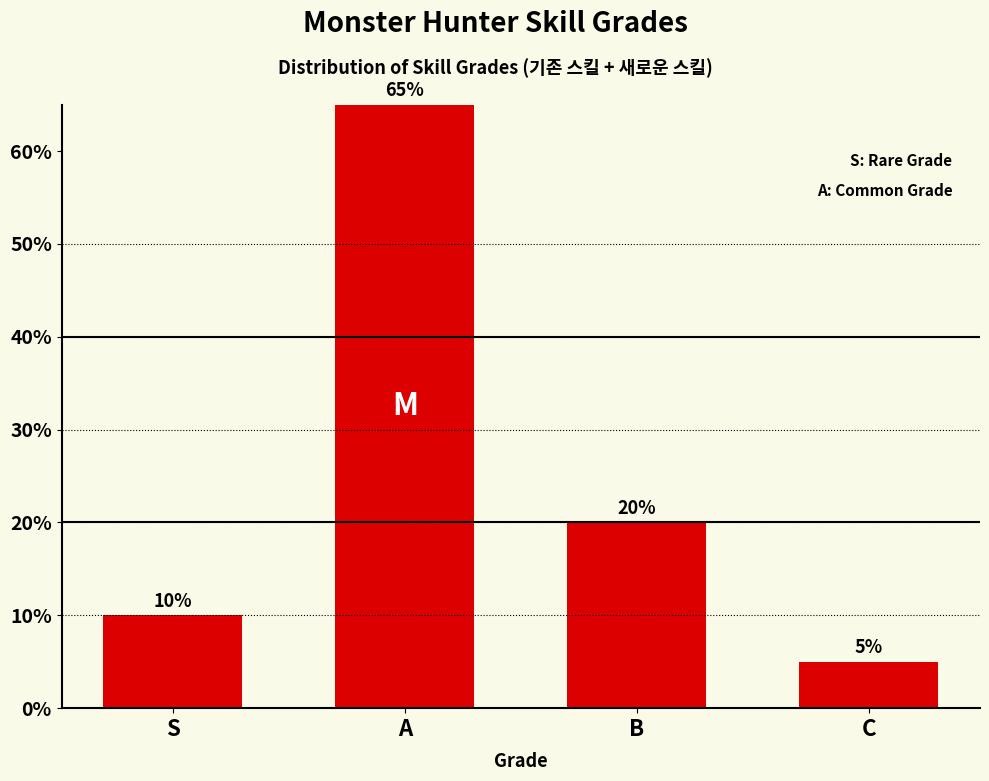

True or false: the data shows 5 at C.

True